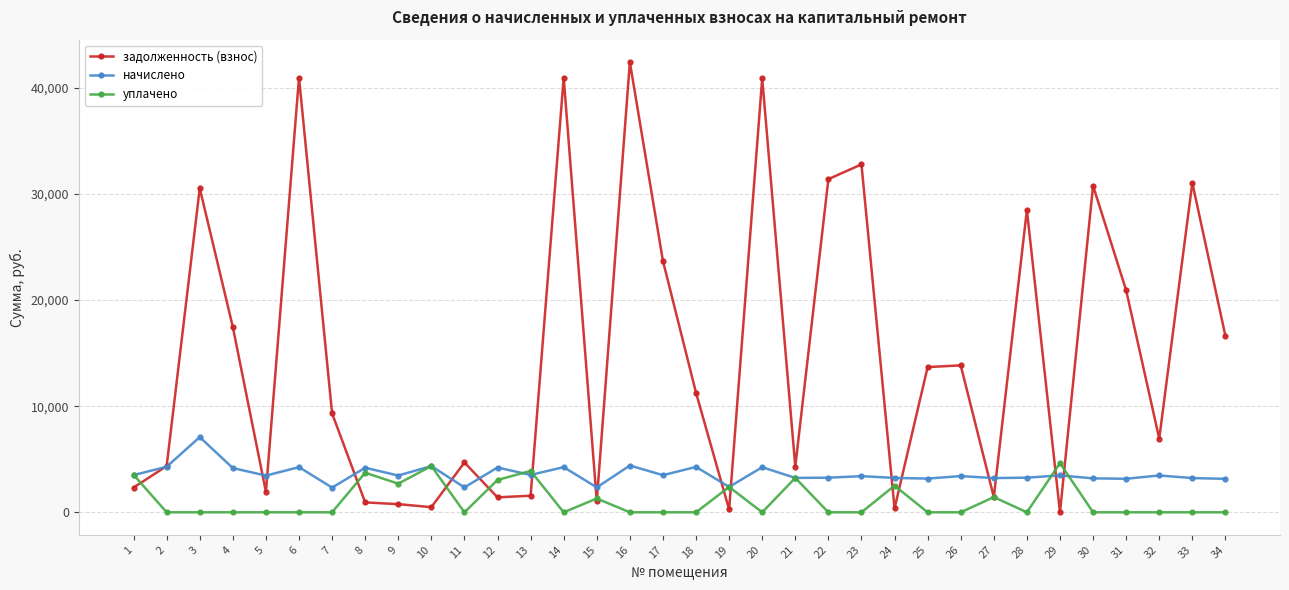

How many data points does each series have?

34